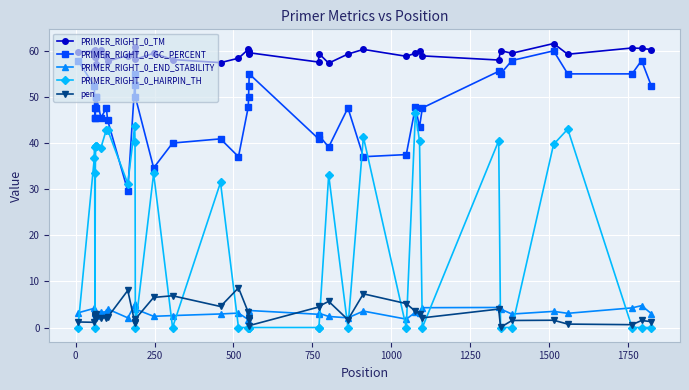

True or false: PRIMER_RIGHT_0_HAIRPIN_TH and PRIMER_RIGHT_0_TM cross at least once.

False